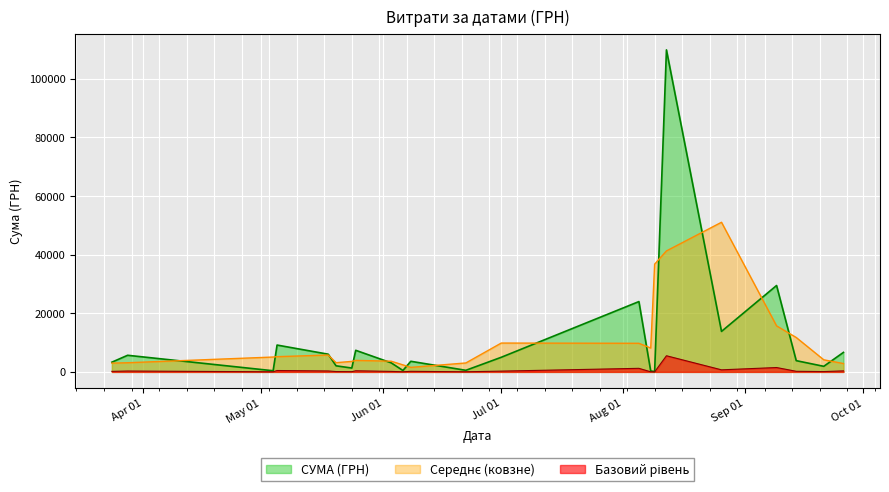

Which series has the widest spread of values?

СУМА (ГРН)